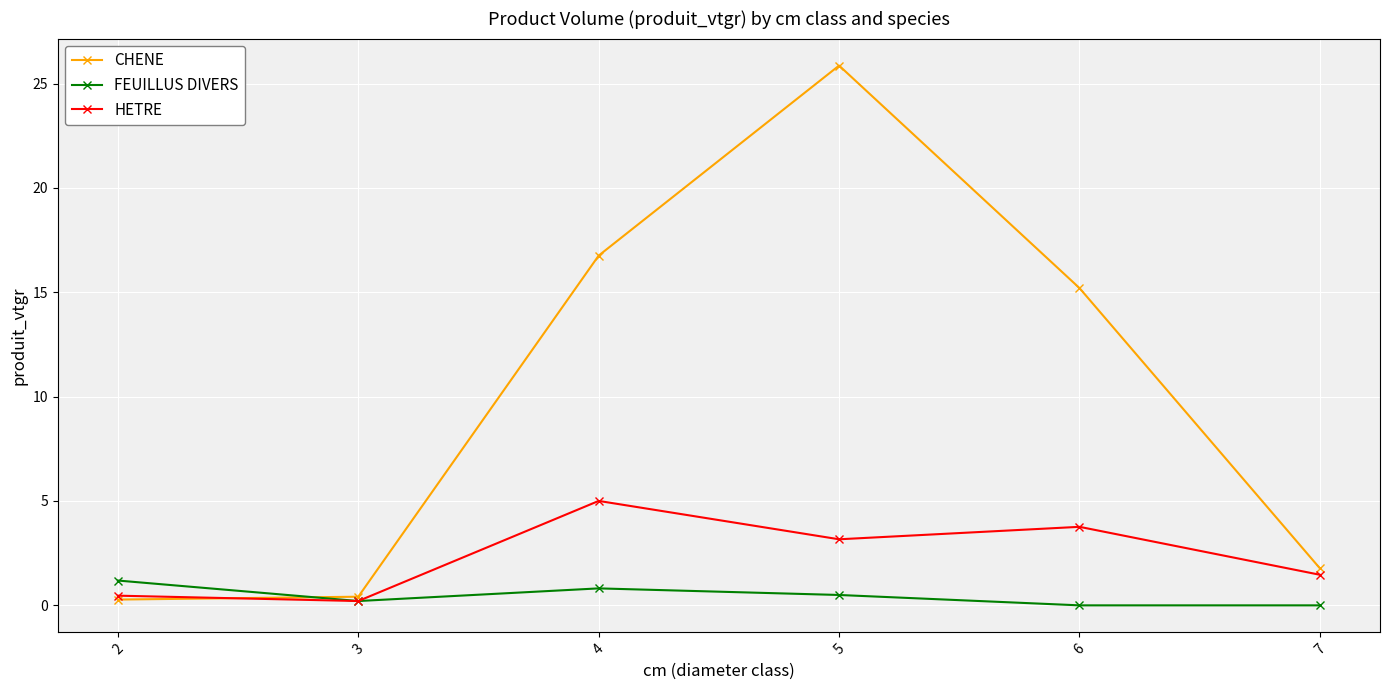

What is the greatest value displayed?

25.9